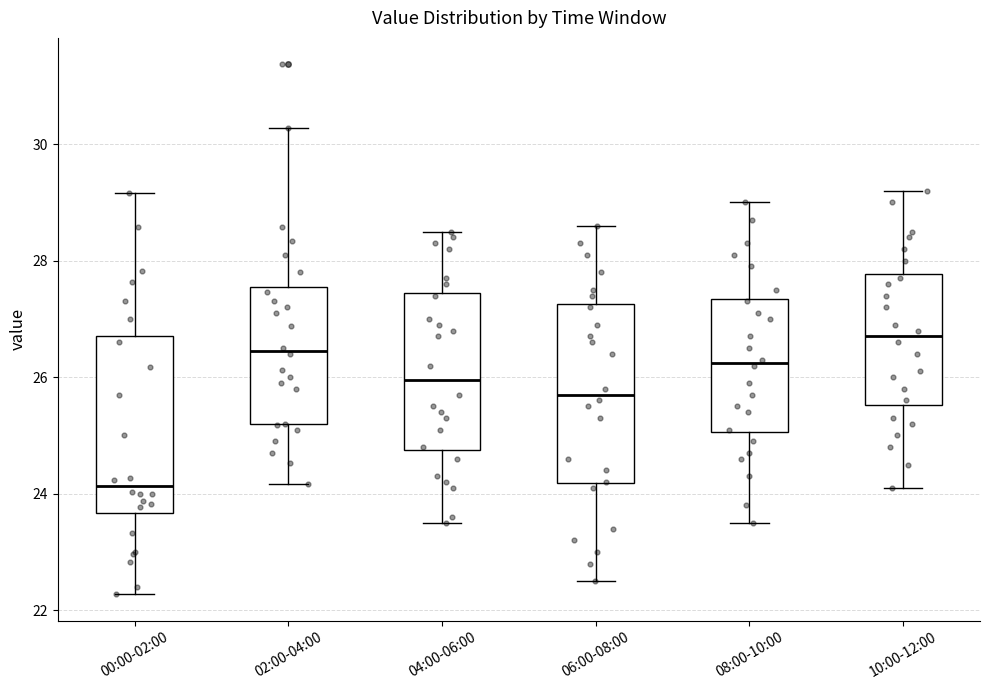

Where does the lower whisker of the box for 06:00-08:00 end on the y-axis? The values are not printed on the chart, so give them approximately, as read against the axis.

22.6